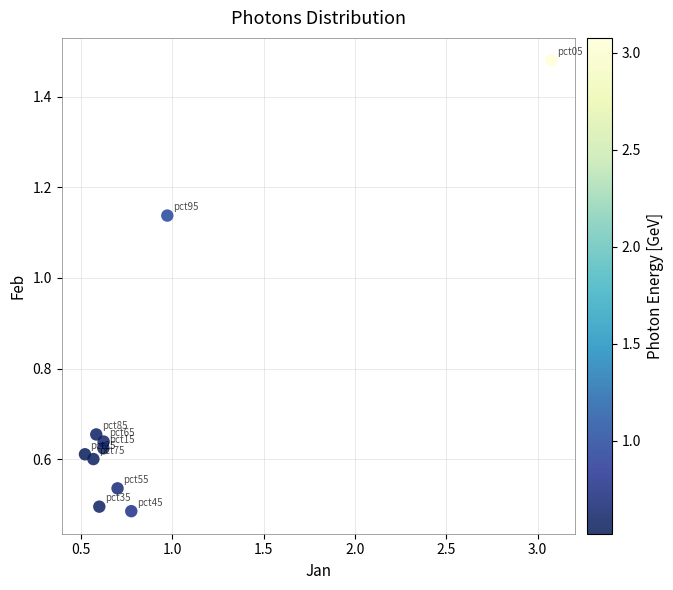

What is the range of X values (max minus min)?

2.6